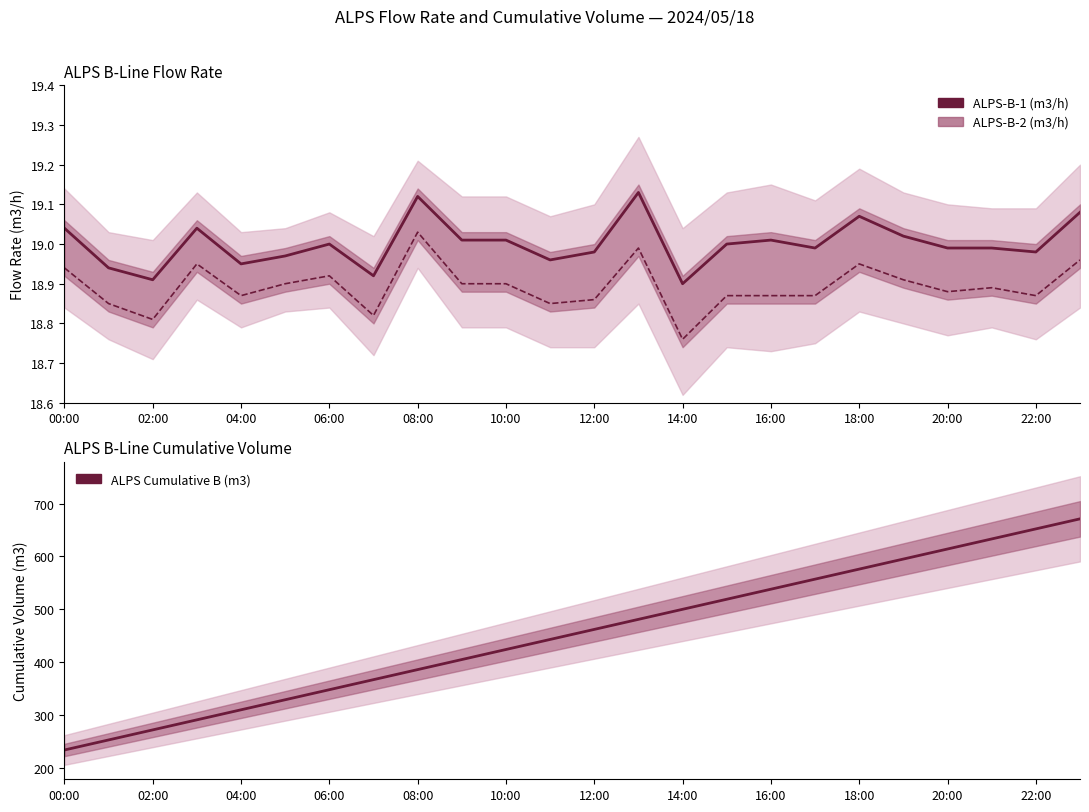

What is the difference between the maximum and second lowest values in the ALPS-B-2 (m3/h) series?

0.2